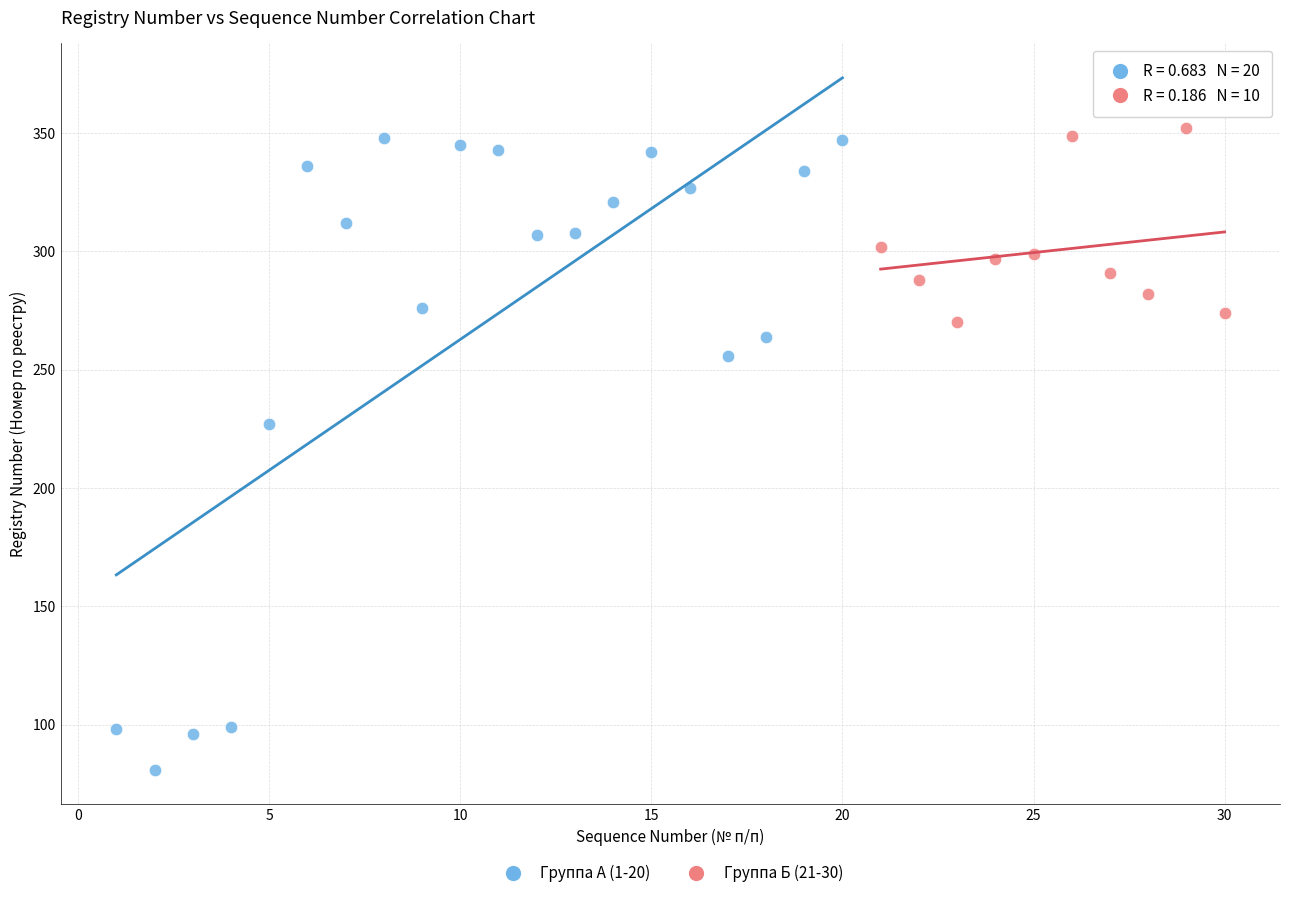

Which series reaches the minimum Y coordinate?

Группа А (1-20)